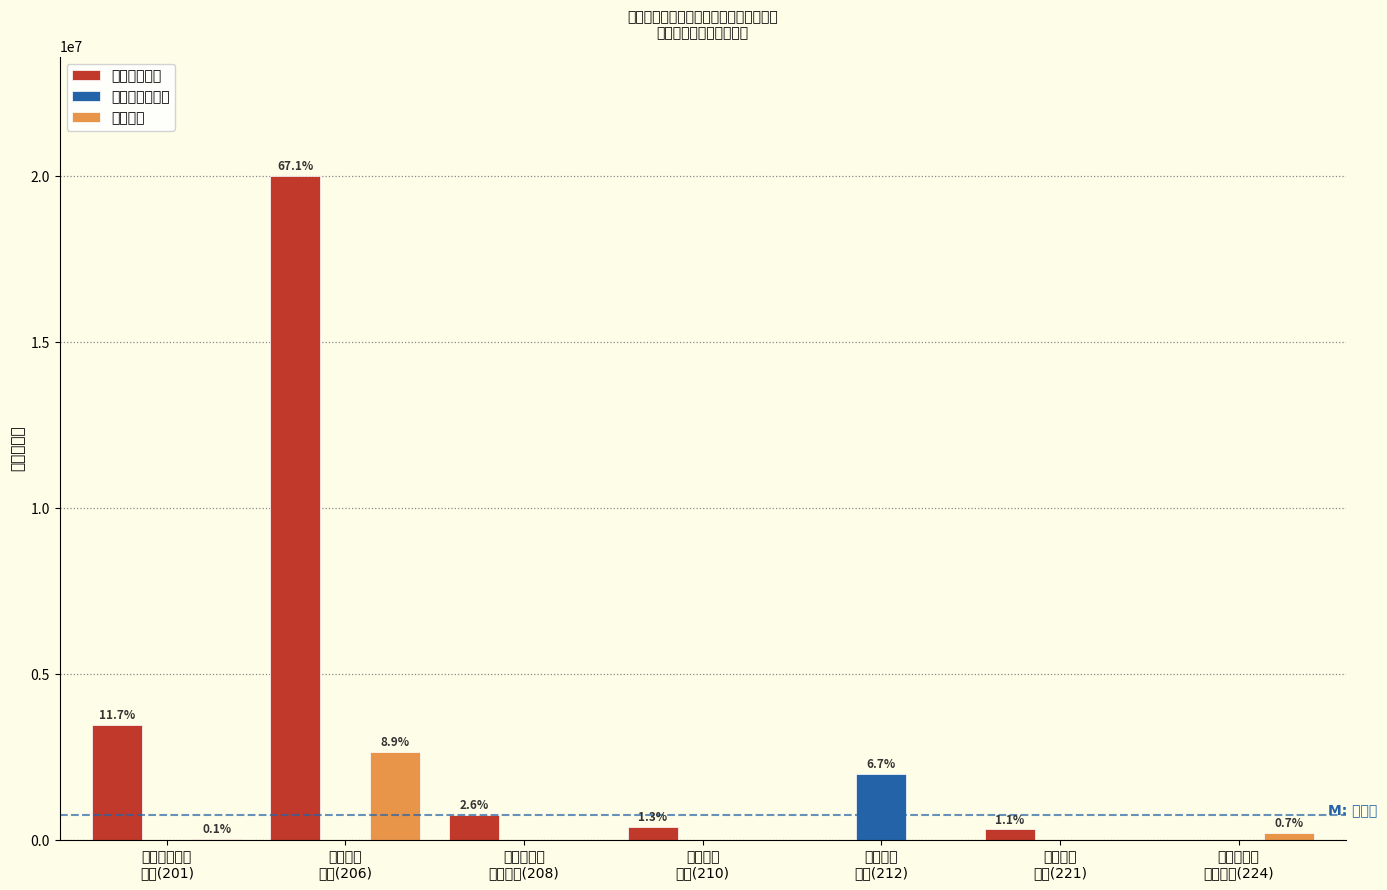

Which series has the largest total across all categories?

一般公共预算